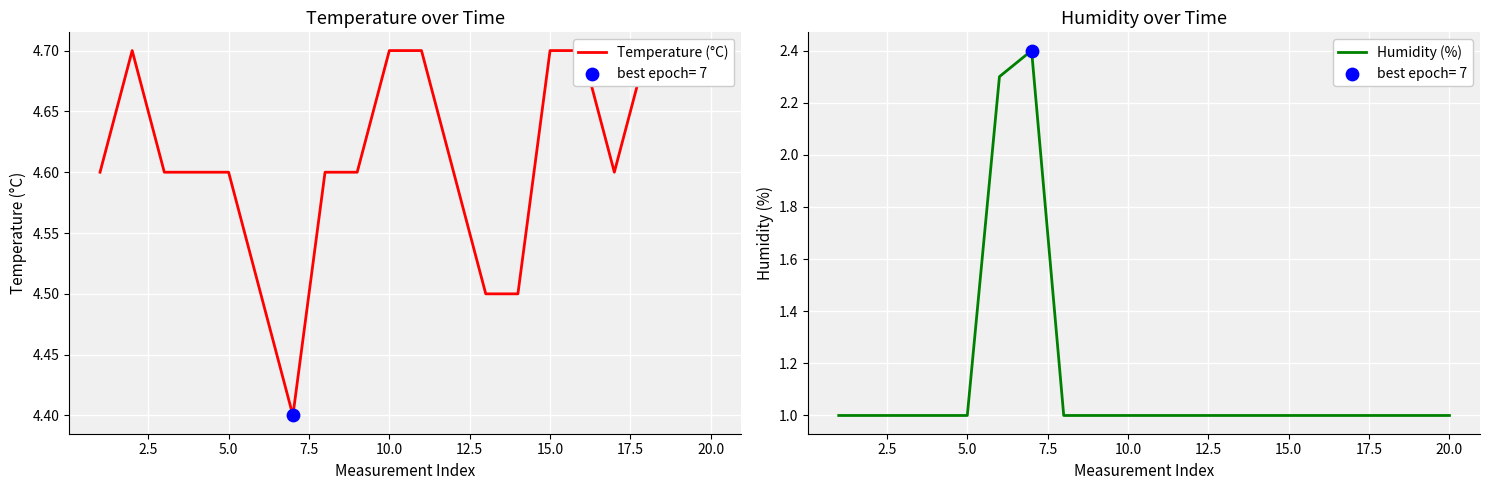

Which series contains the highest Y value?

Temperature (°C)